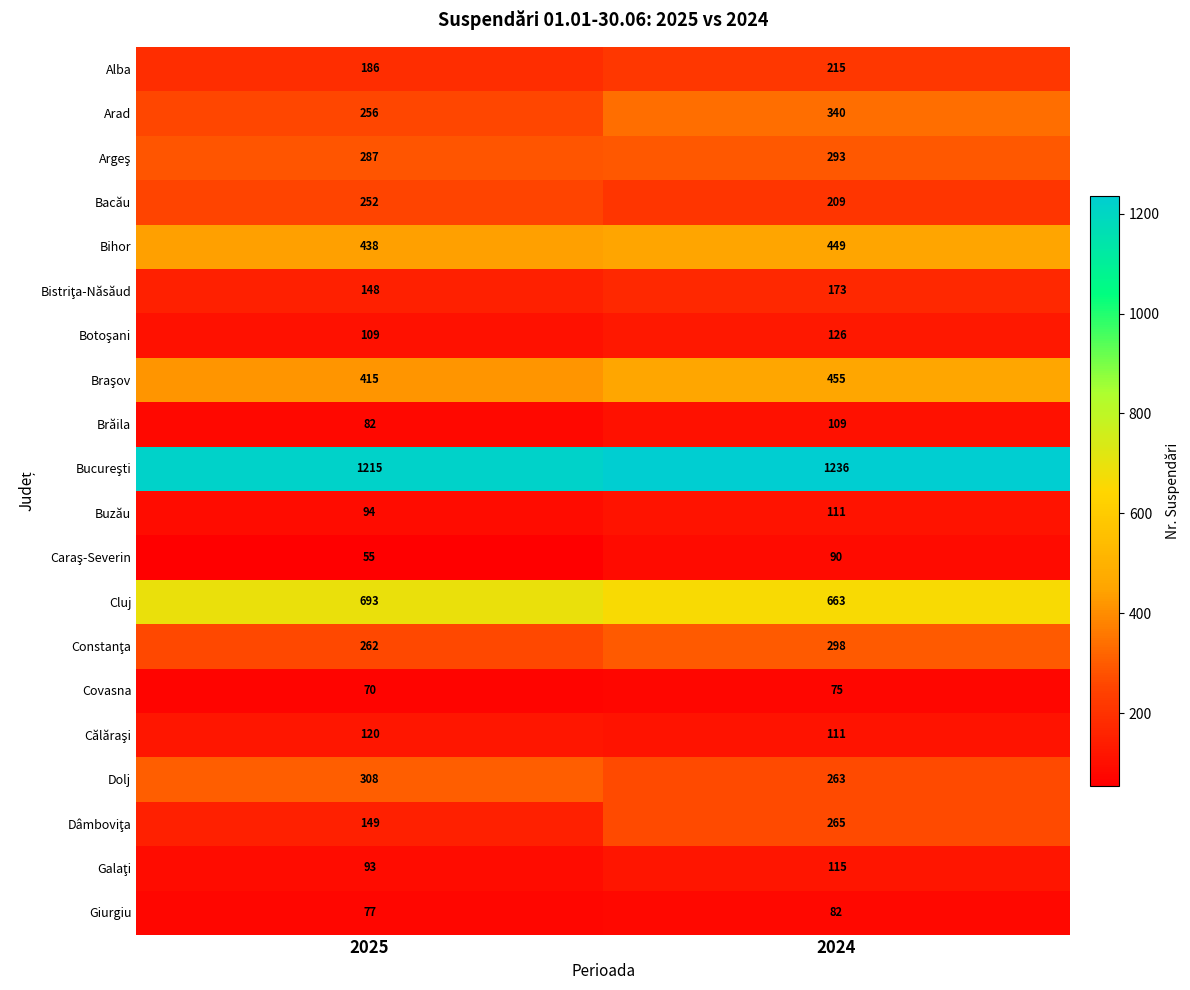

What is the difference between the maximum and minimum values in the Brăila series?

27